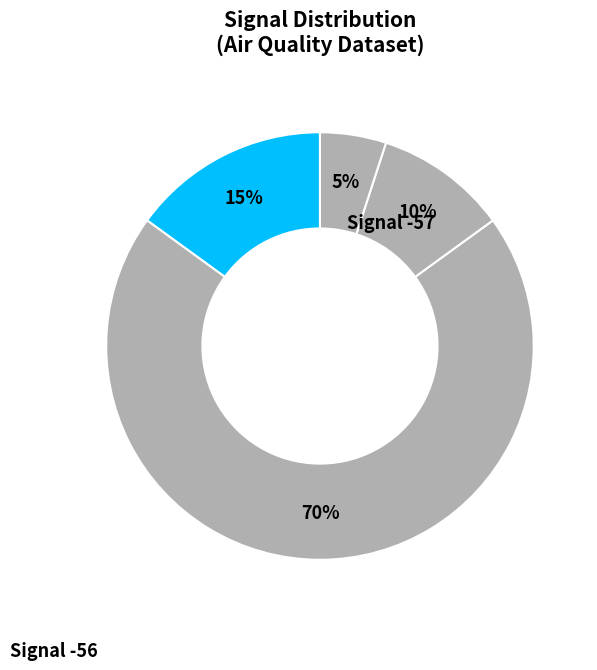

How many slices are in this pie chart?

4